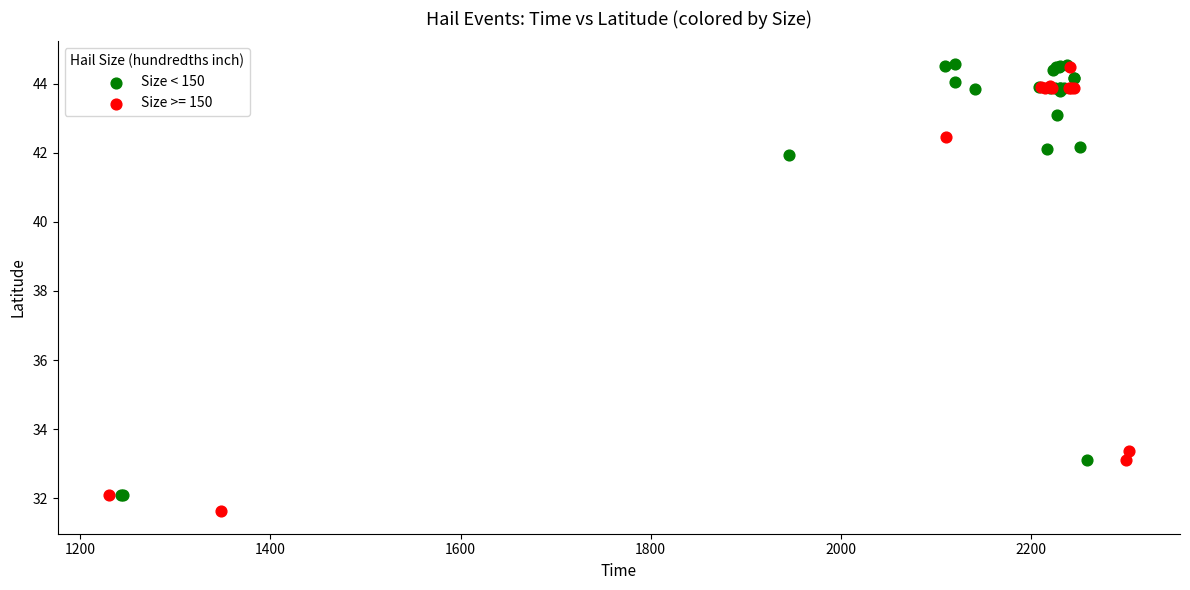

What are all the series names shown in the legend?

Size < 150, Size >= 150